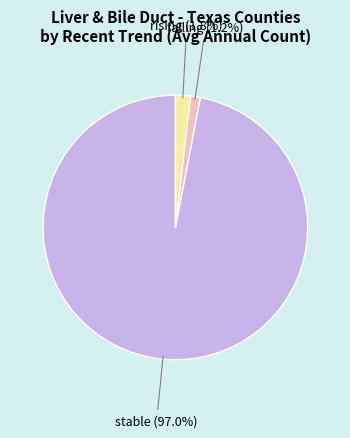

Does stable (97.0%) account for over 50% of the chart?

Yes